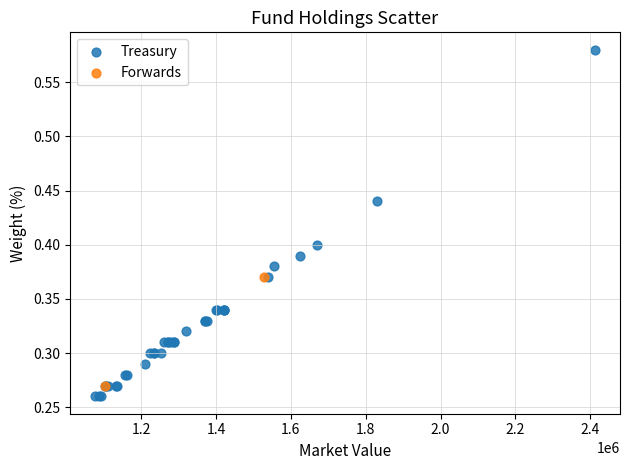

What are all the series names shown in the legend?

Treasury, Forwards